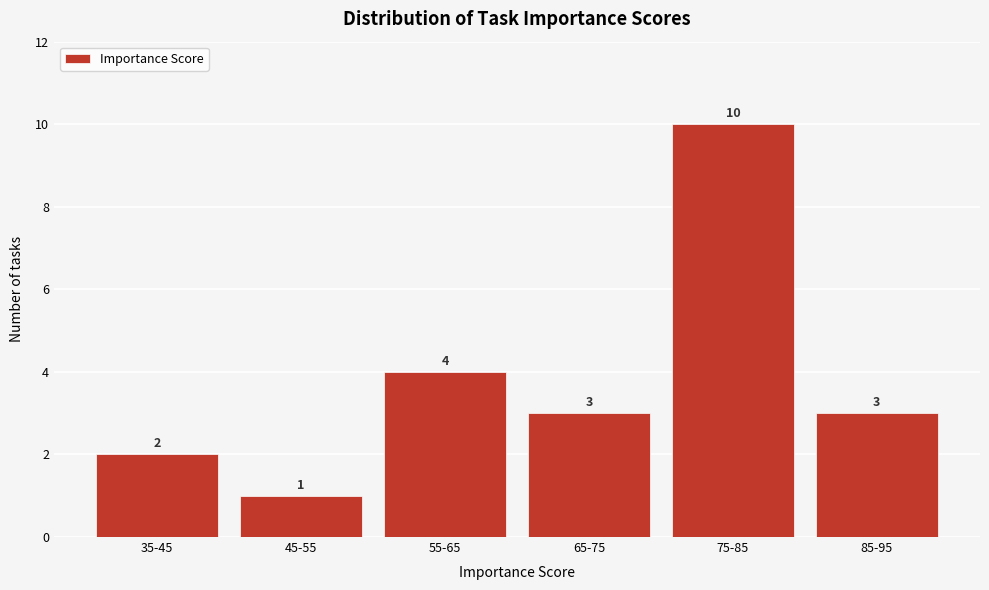

Reading left to right, transcribe all the data shown in this chart.

2	1	4	3	10	3